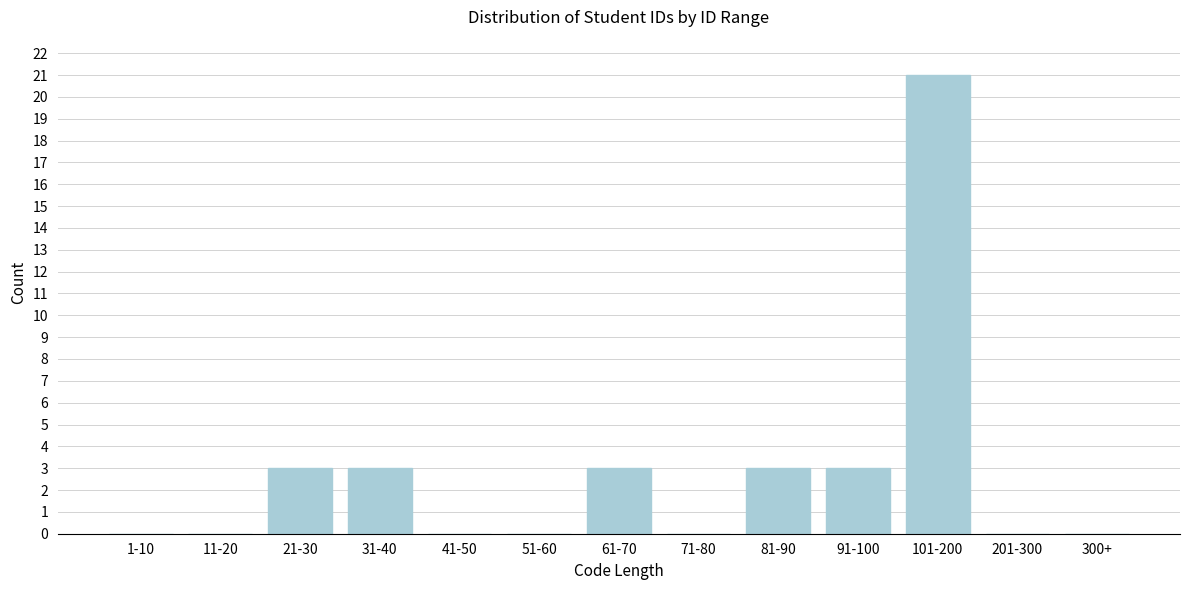

Reading left to right, transcribe all the data shown in this chart.

1-10=0	11-20=0	21-30=3	31-40=3	41-50=0	51-60=0	61-70=3	71-80=0	81-90=3	91-100=3	101-200=21	201-300=0	300+=0